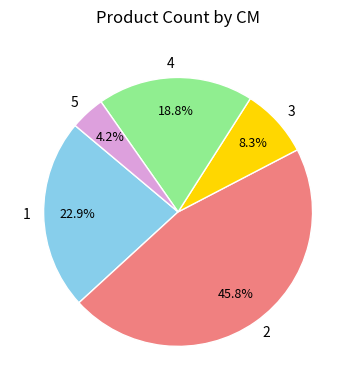

What is the ratio of the value at 1 to the value at 2?

0.5